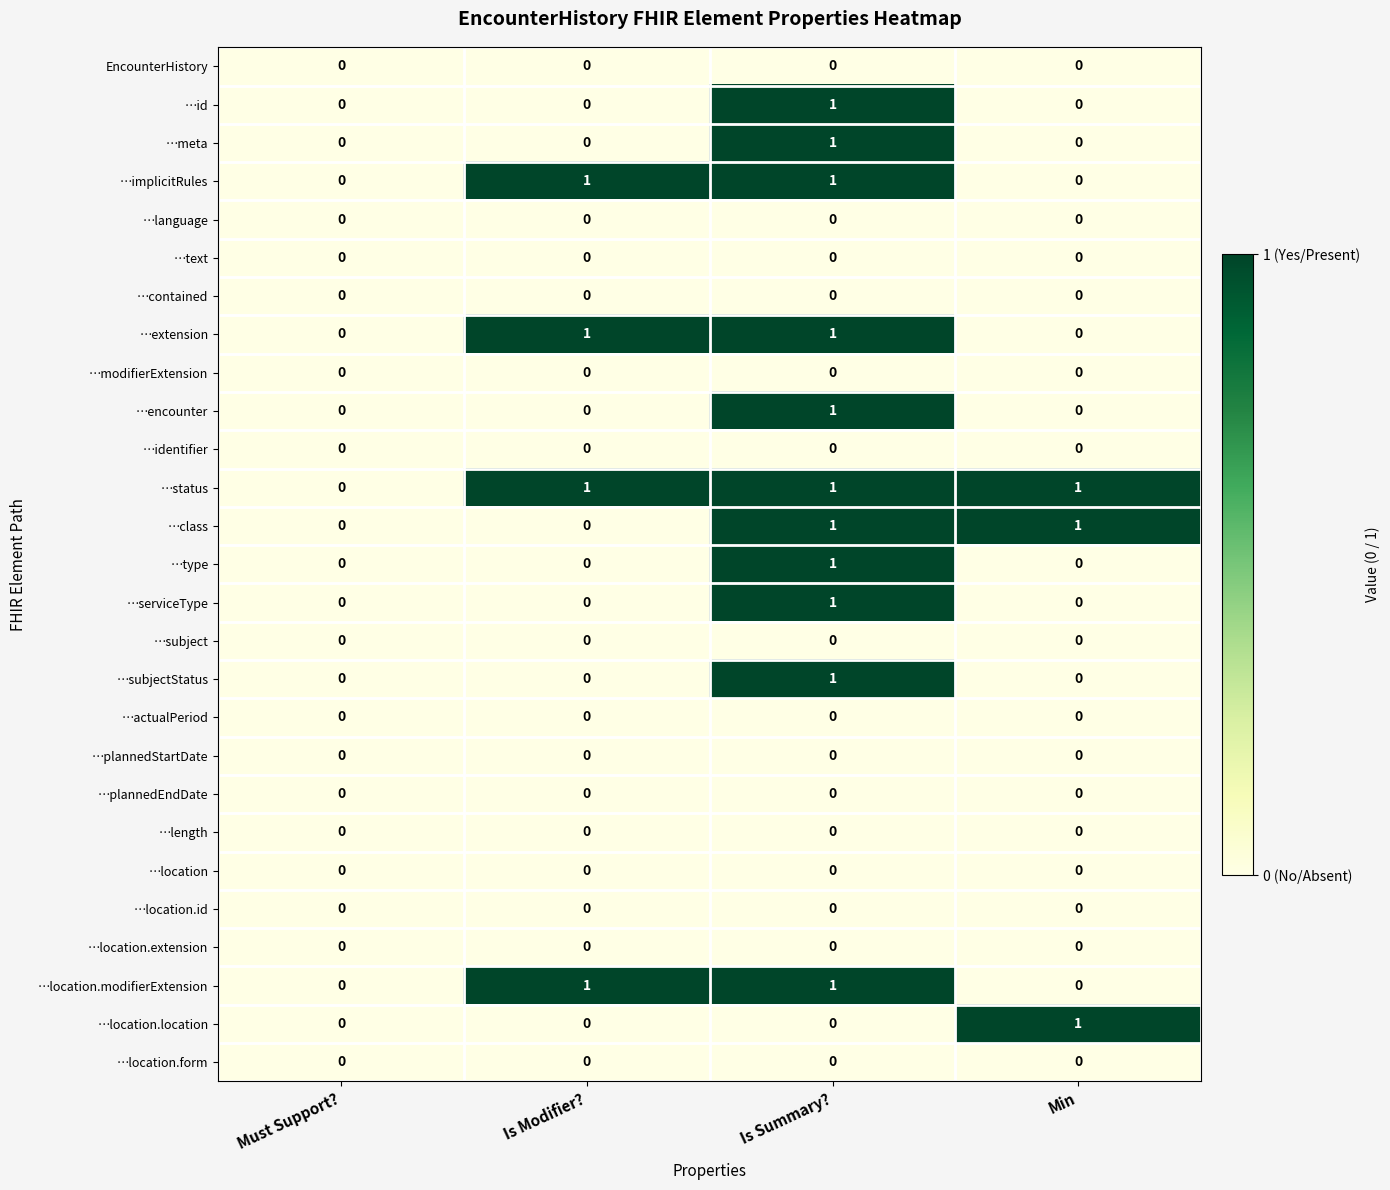

Which series has the largest total across all categories?

…status